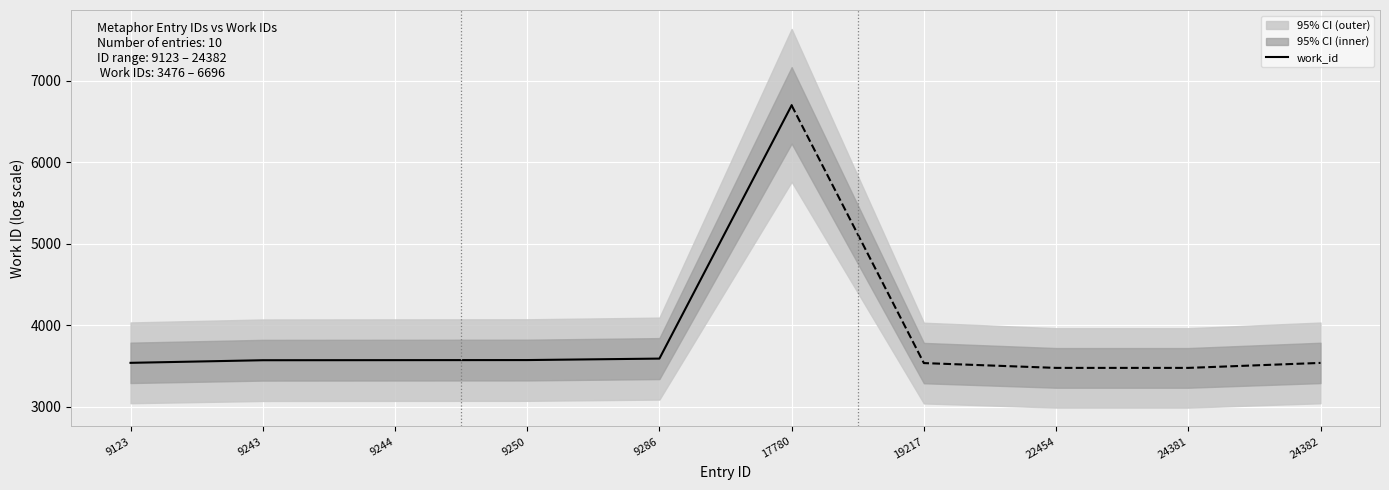

Where is the data nearest to the value 5117?

9286